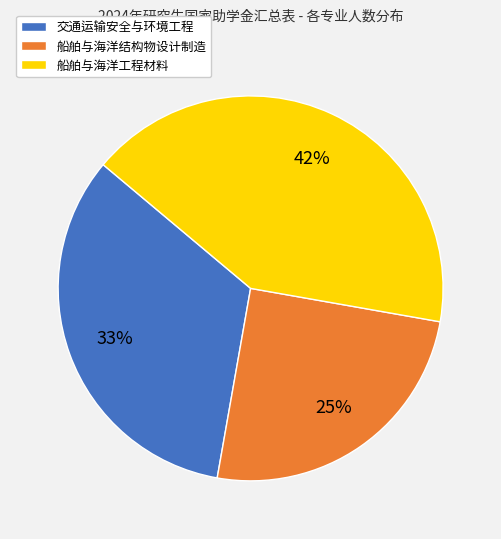

Do 交通运输安全与环境工程 and 船舶与海洋结构物设计制造 together represent more than half of the pie?

Yes